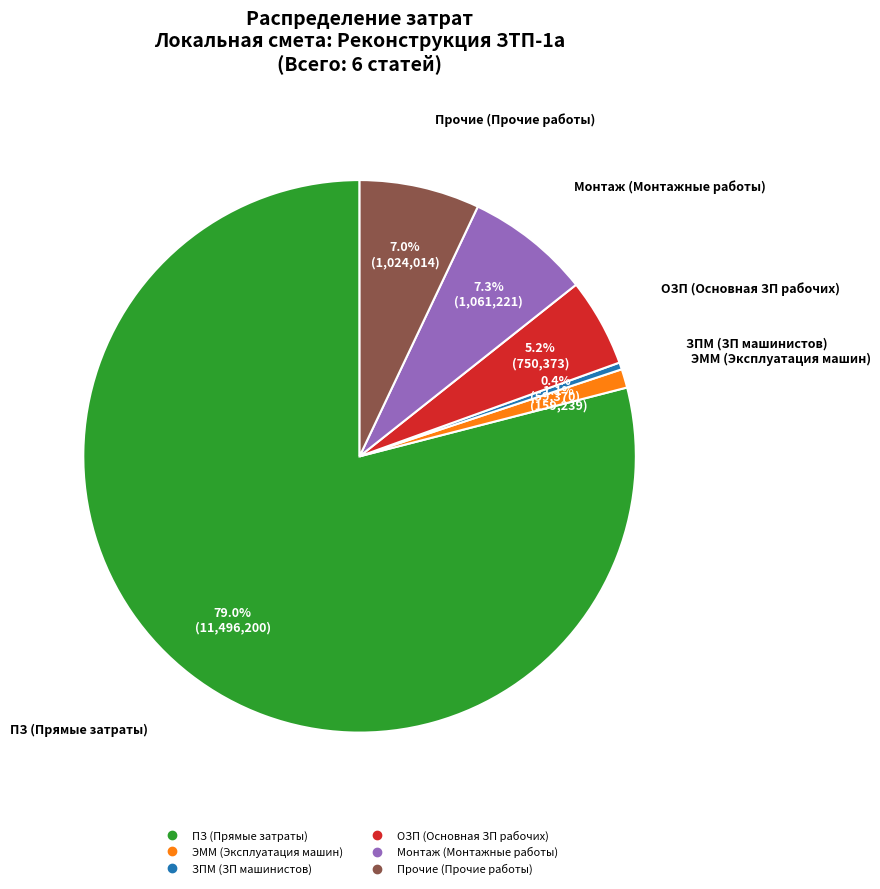

What portion of the pie excludes ПЗ (Прямые затраты)?

21.0%